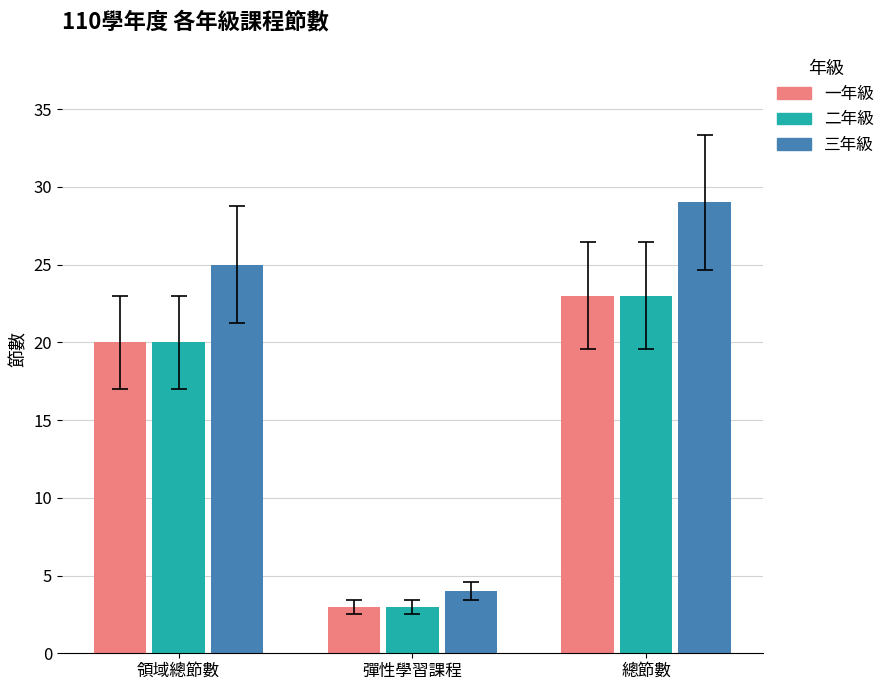

What position from the left is 彈性學習課程?

2